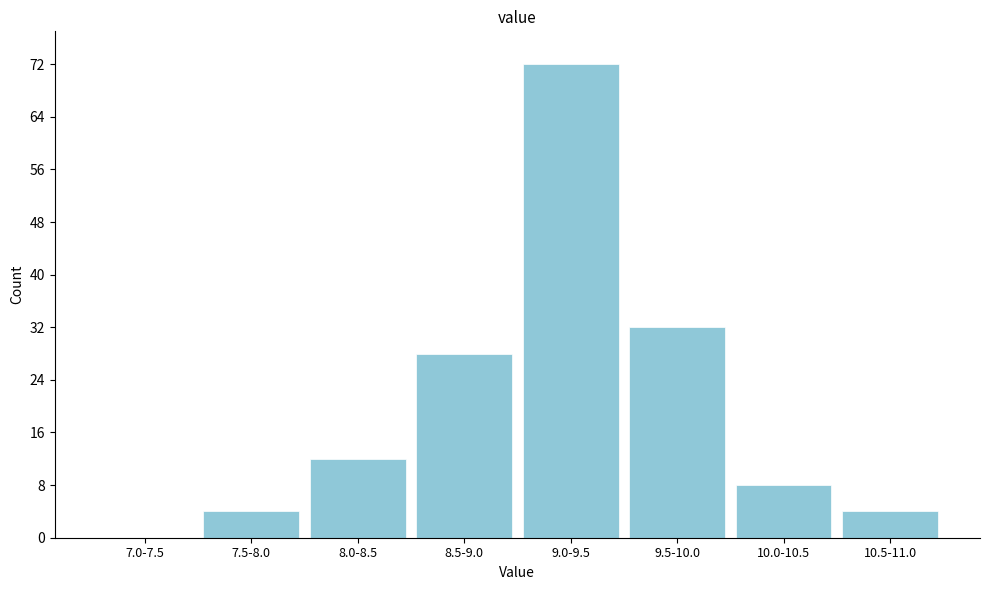

Reading left to right, transcribe all the data shown in this chart.

7.0-7.5=0	7.5-8.0=4	8.0-8.5=12	8.5-9.0=28	9.0-9.5=72	9.5-10.0=32	10.0-10.5=8	10.5-11.0=4